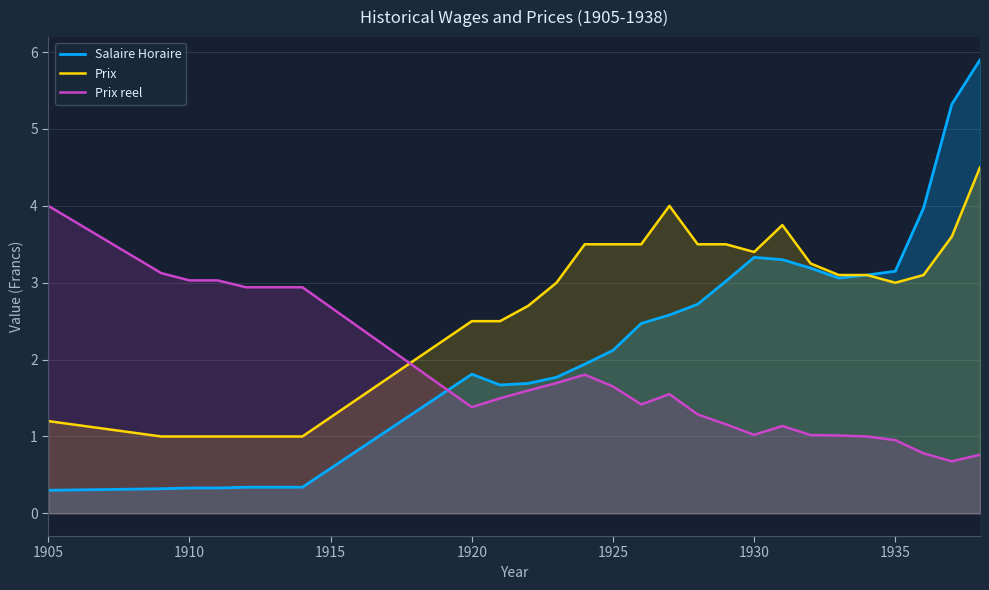

True or false: Prix reel has a value of 1.4 at 1920.

True